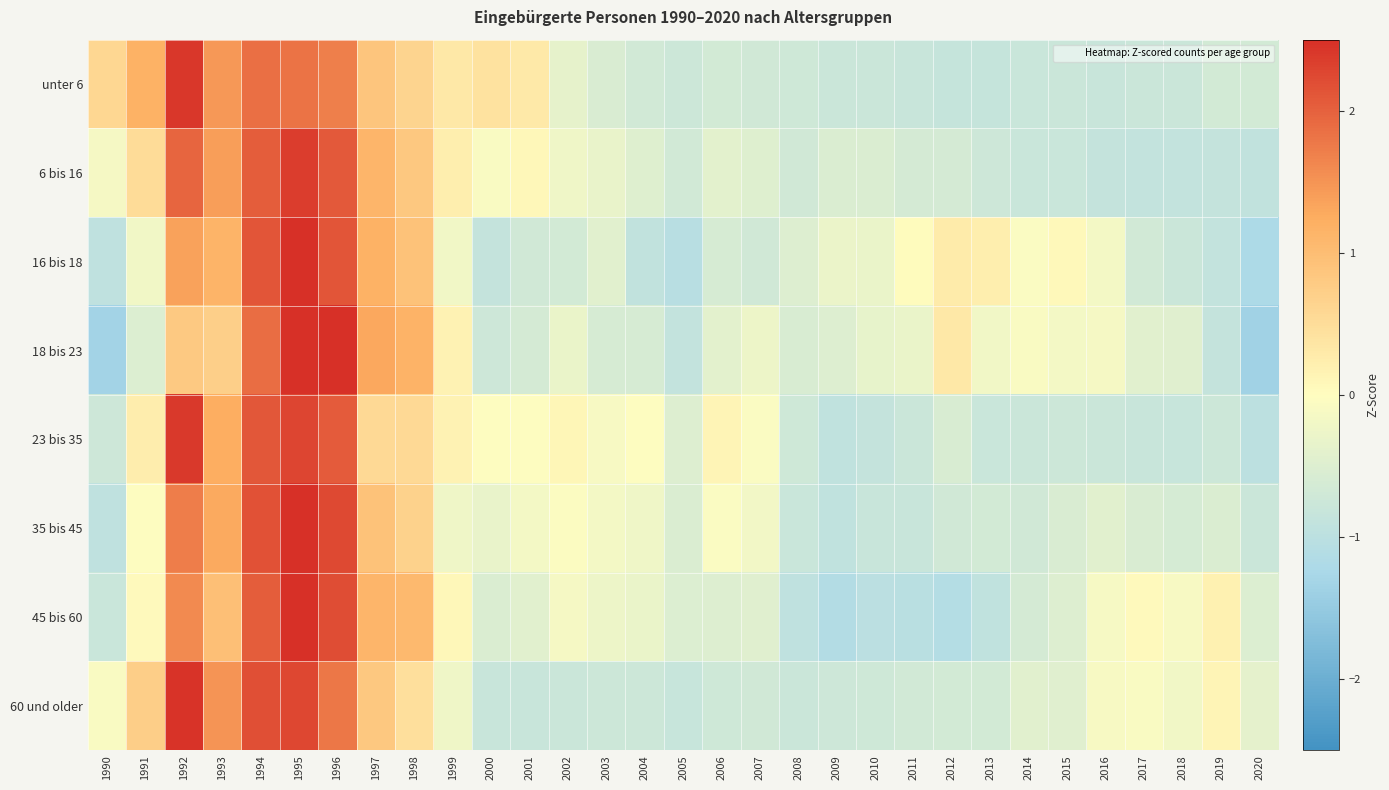

Which label corresponds to the largest value in the chart?

1995